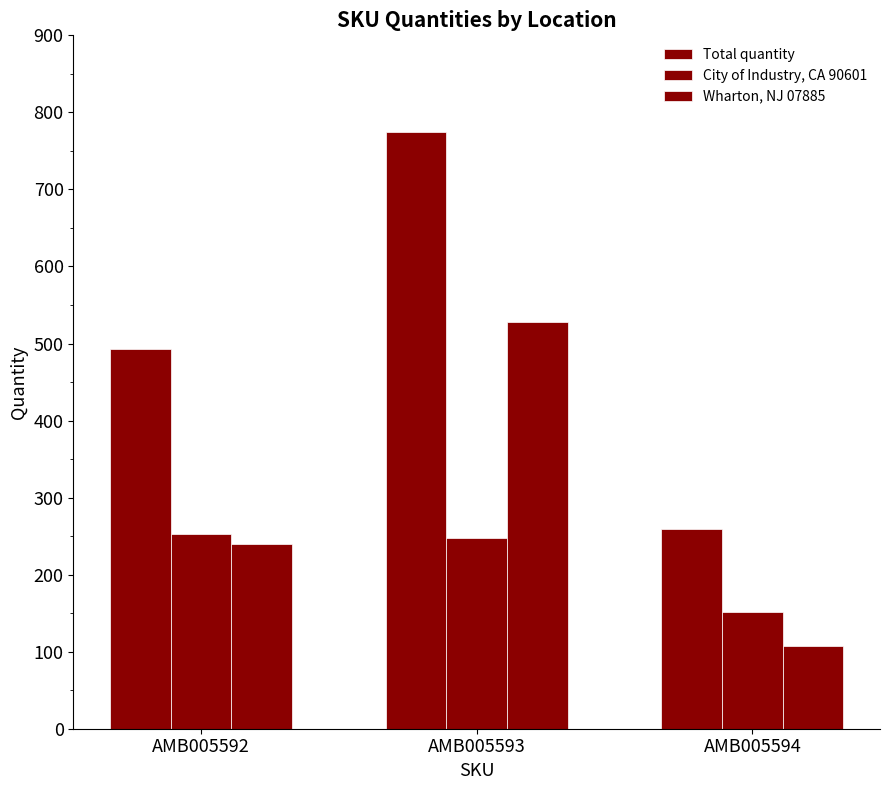

How many bars are there in each group?

3